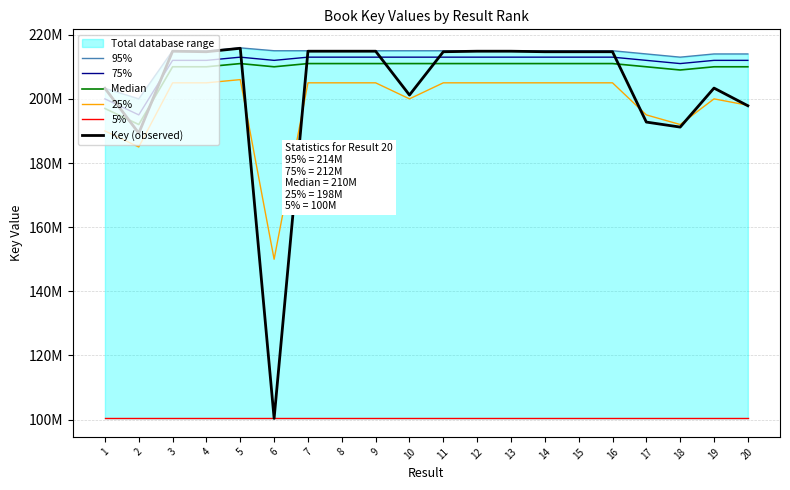

Does the chart have visible grid lines?

Yes